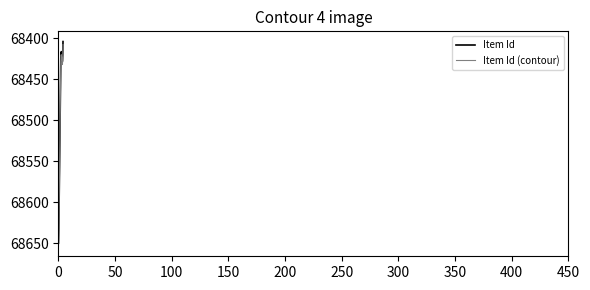

True or false: Item Id and Item Id (contour) cross at least once.

False